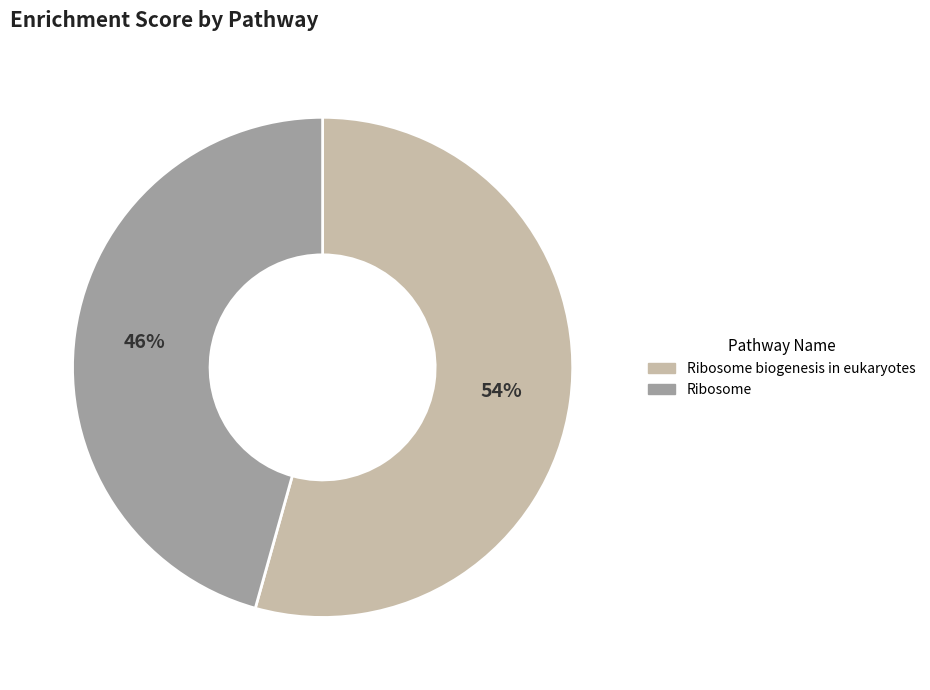

What percentage is the Ribosome slice, to the nearest percent?

46%